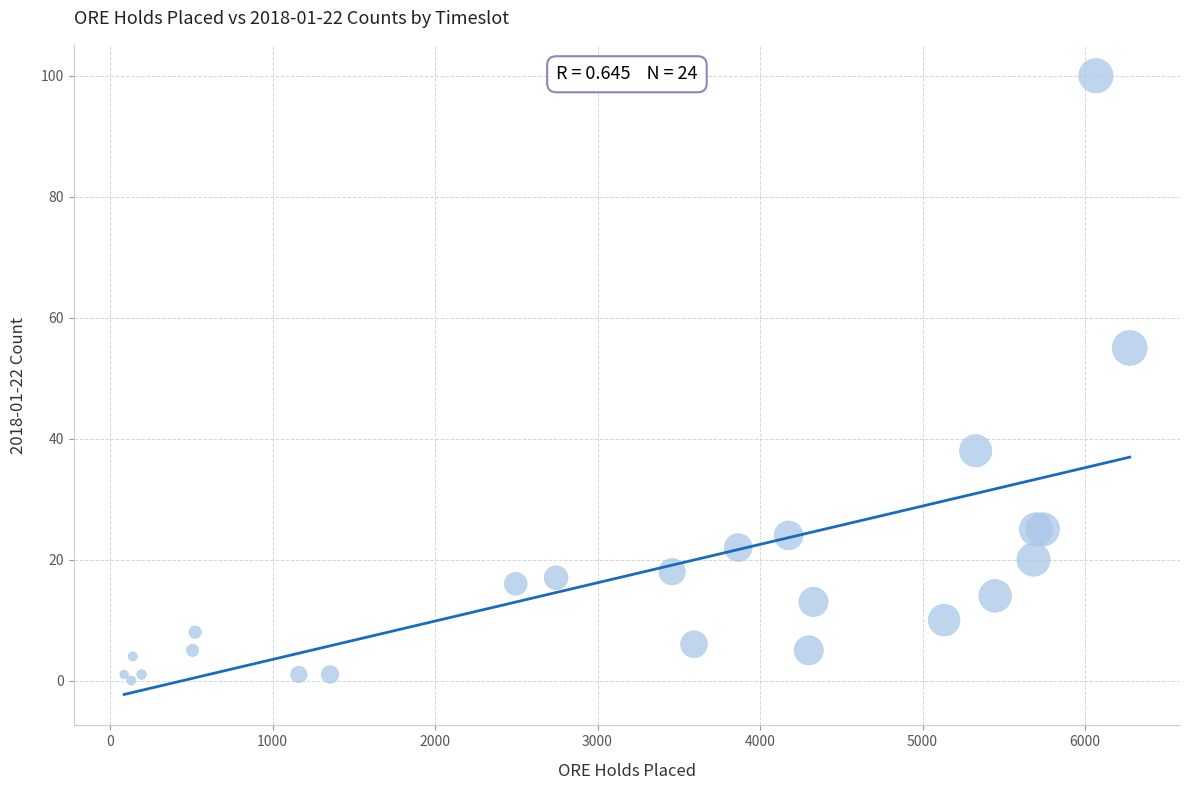

What Y value in the scatter plot is closest to 50?

55